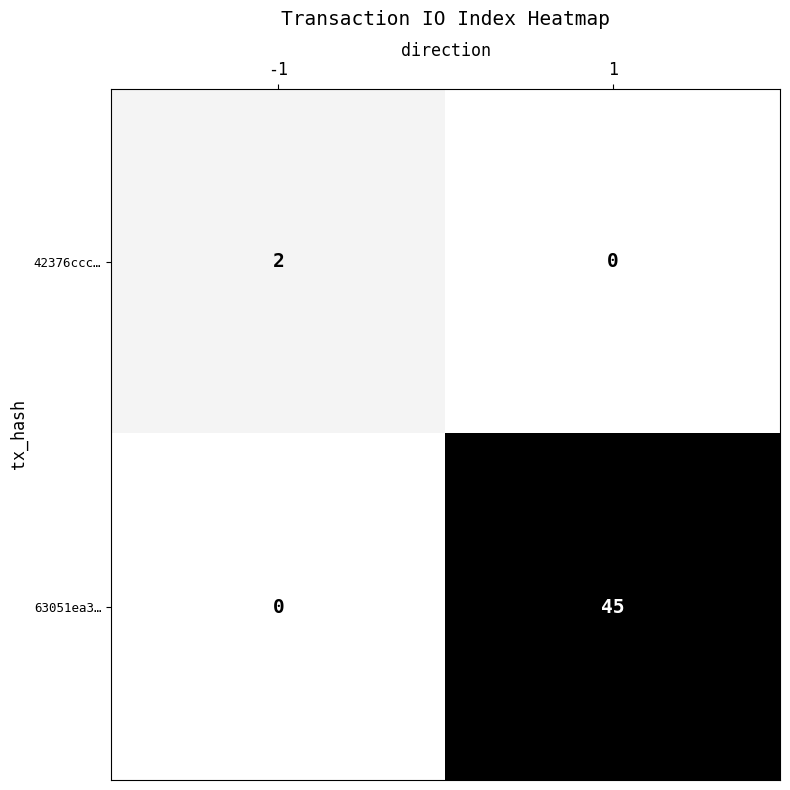

Which label corresponds to the largest value in the chart?

1